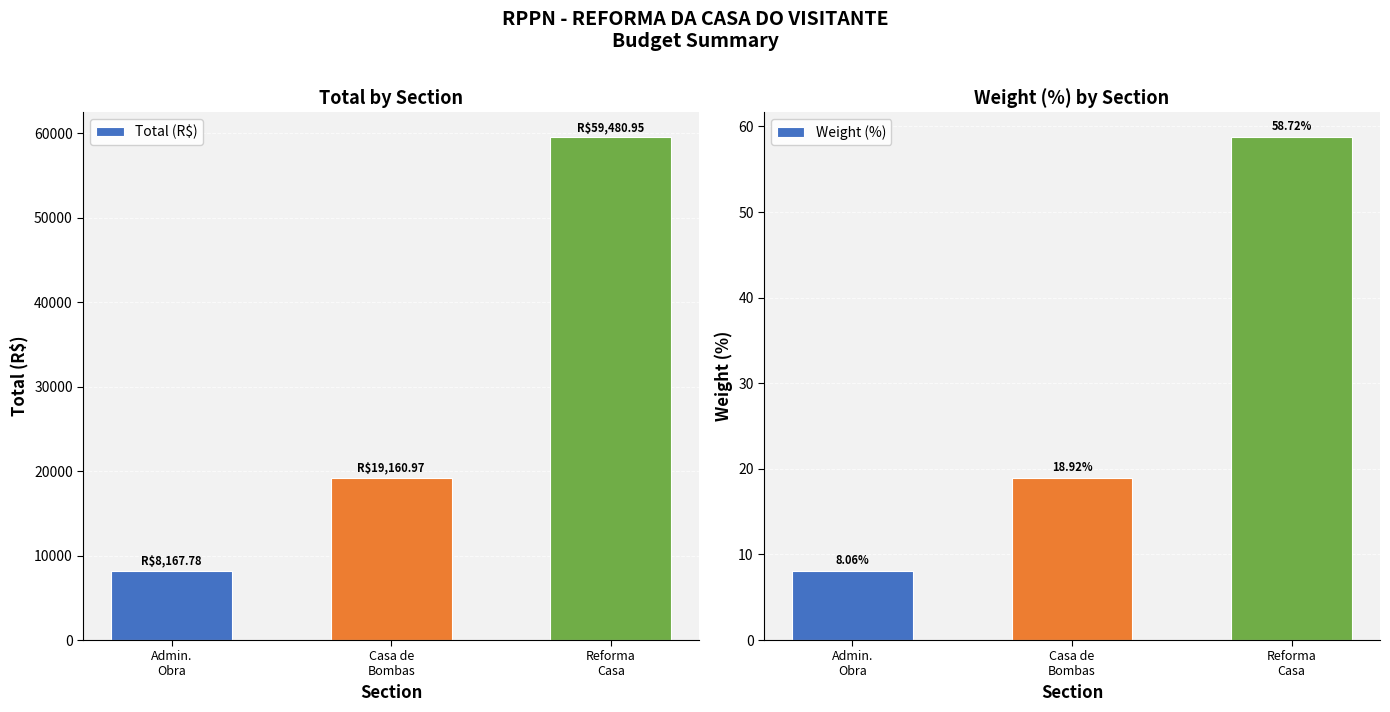

Reading left to right, transcribe all the data shown in this chart.

Total (R$): Admin.
Obra=8167.8	Casa de
Bombas=19161.0	Reforma
Casa=59480.9
Weight (%): Admin.
Obra=8.1	Casa de
Bombas=18.9	Reforma
Casa=58.7